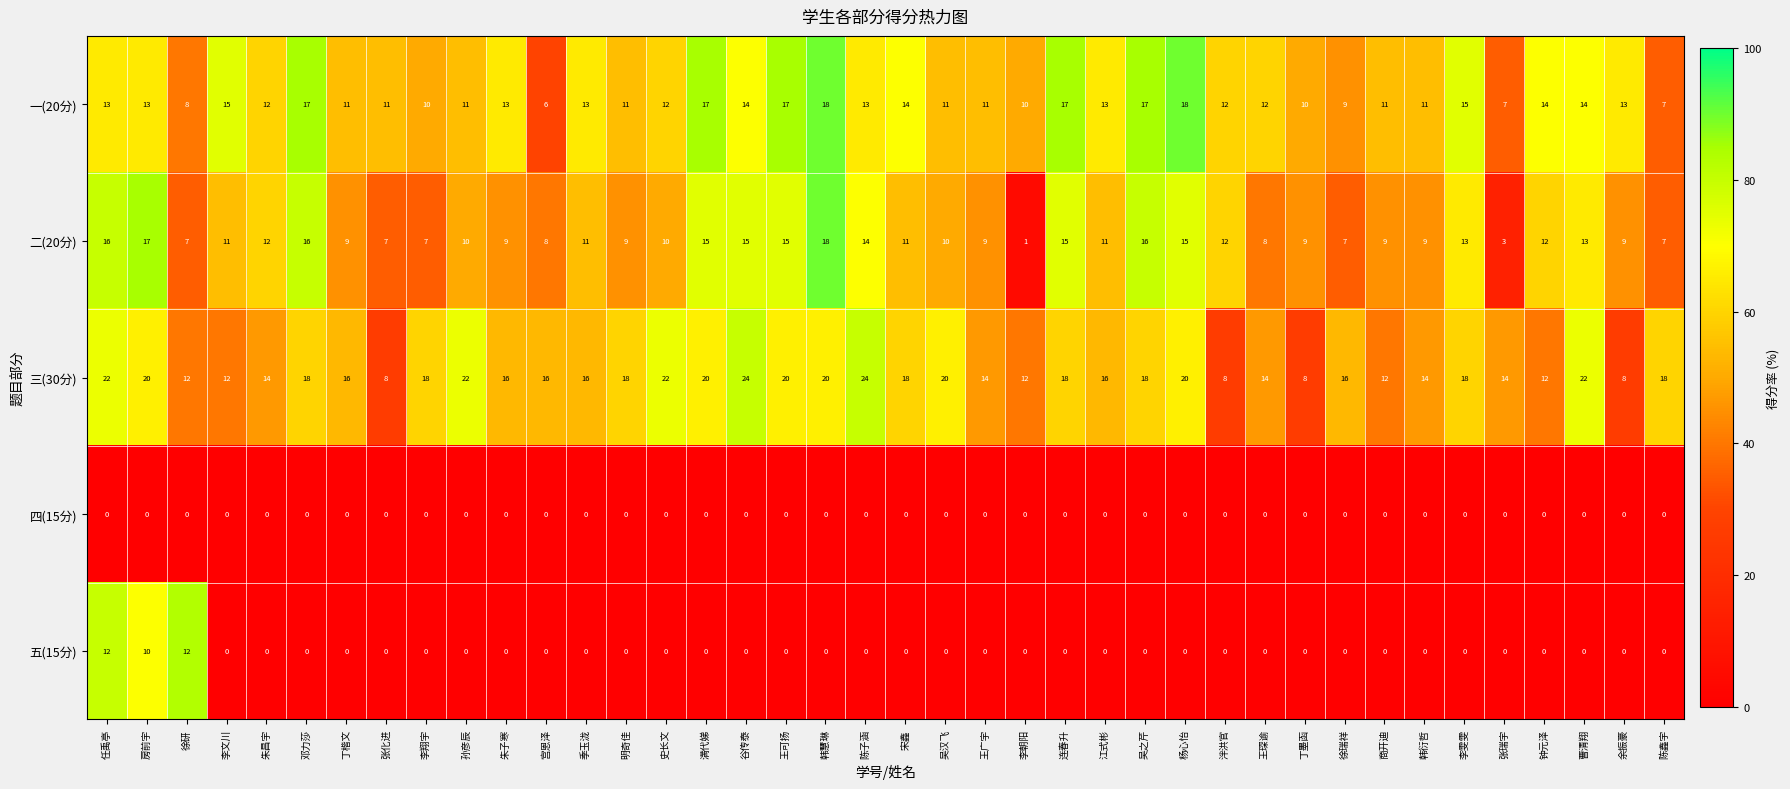

What is the difference between the maximum and minimum values in the 三(30分) series?

16